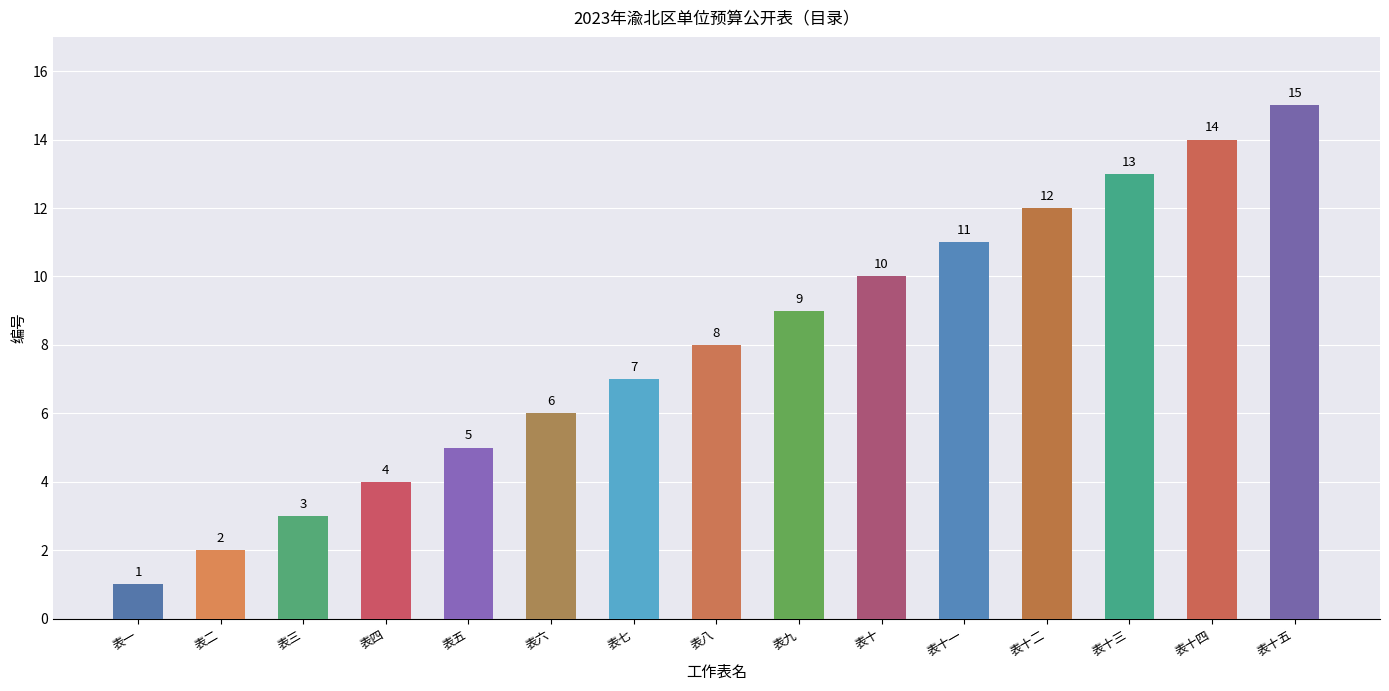

What is the label of the 8th bar from the right?

表八